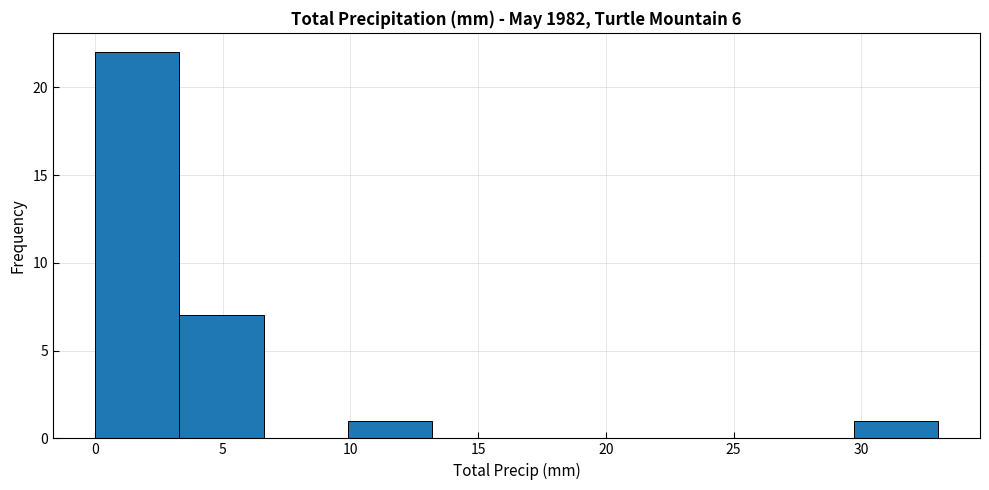

Reading left to right, transcribe this chart: for each bar, give the range it covers on the x-axis and its height. Neither the bar edges nor the heights are printed on the chart, so give them approximately, as read against the axes.

0.0 to 3.3: 22
3.3 to 6.6: 7
6.6 to 9.9: 0
9.9 to 13.2: 1
13.2 to 16.5: 0
16.5 to 19.8: 0
19.8 to 23.1: 0
23.1 to 26.4: 0
26.4 to 29.7: 0
29.7 to 33.0: 1